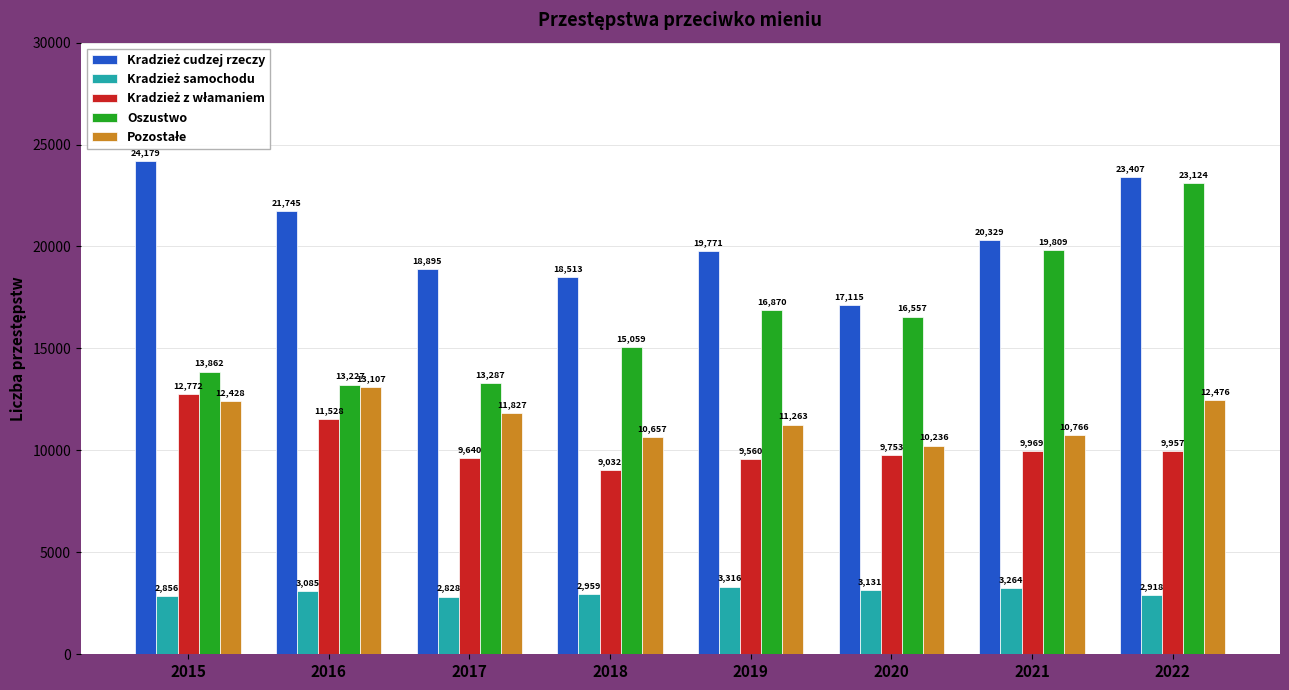

At which category does the chart reach its minimum across all series?

2017